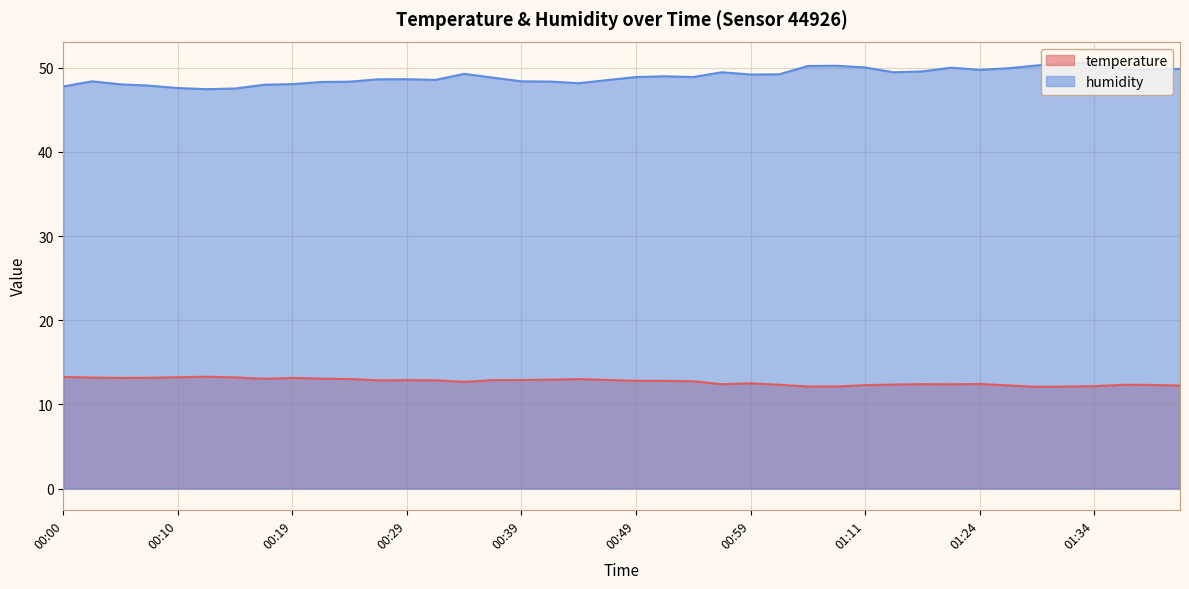

Rank the categories by temperature value from lowest to highest.

01:29, 01:06, 01:31, 01:09, 01:34, 01:41, 01:26, 01:11, 01:39, 01:36, 01:04, 01:14, 01:22, 00:56, 01:16, 01:24, 00:59, 00:34, 00:54, 00:49, 00:51, 00:27, 00:32, 00:29, 00:37, 00:39, 00:46, 00:41, 00:44, 00:24, 00:17, 00:22, 00:05, 00:19, 00:07, 00:02, 00:15, 00:10, 00:00, 00:12